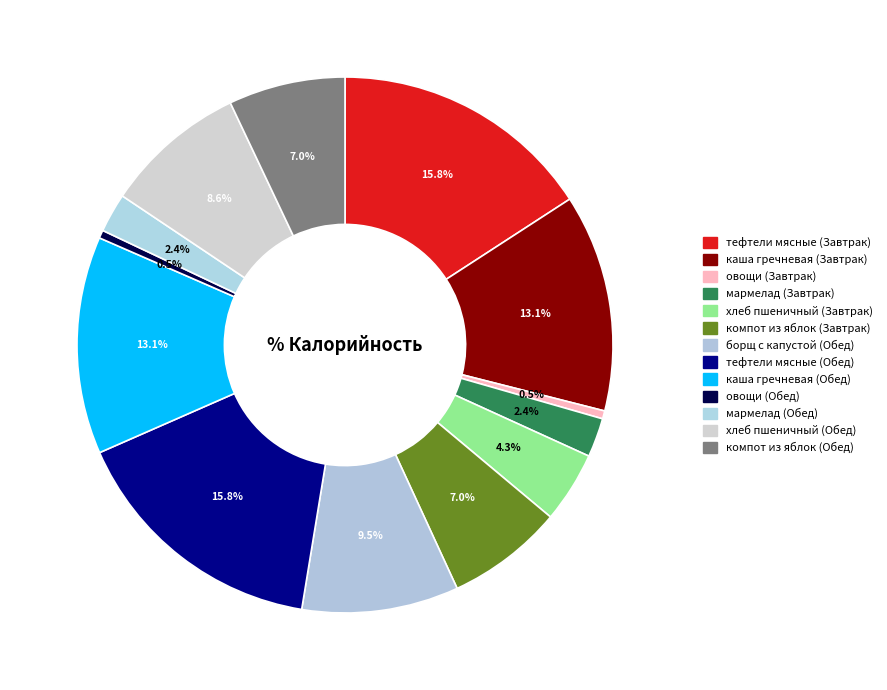

To the nearest percent, what is the combined percentage of каша гречневая (Завтрак) and компот из яблок (Завтрак)?

20%